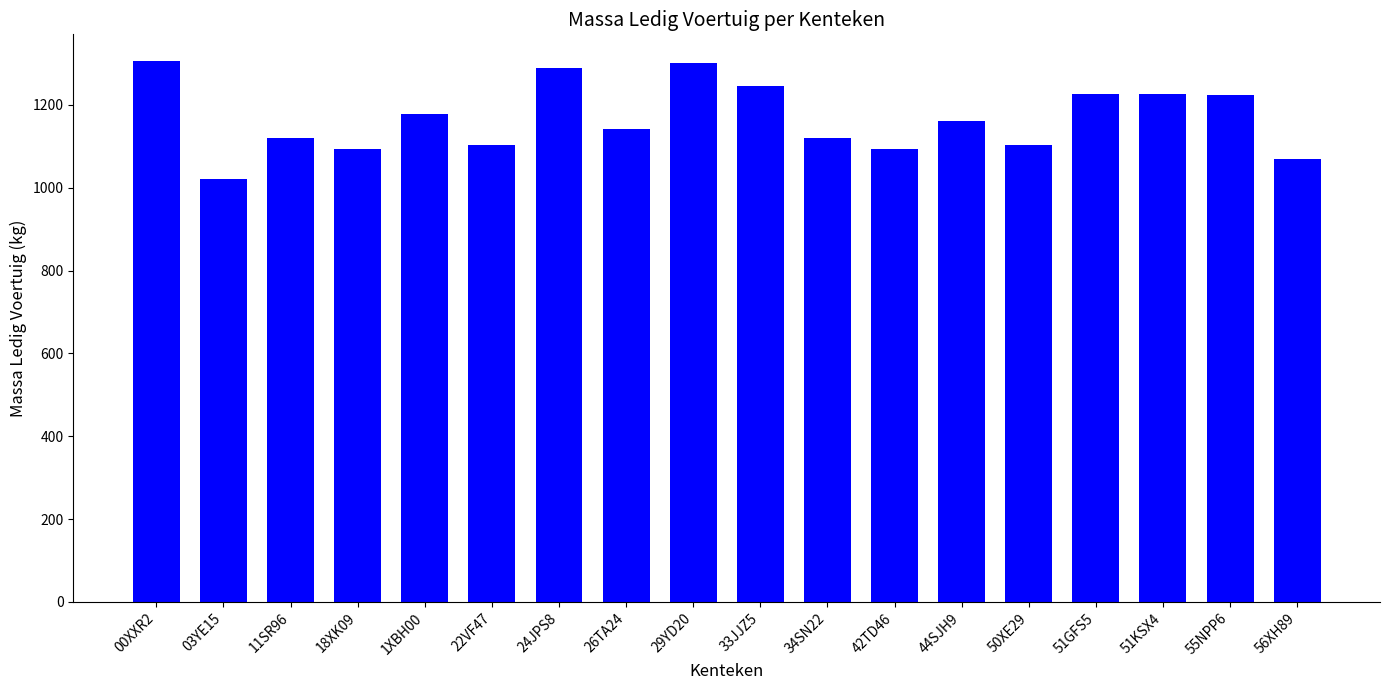

What is the value of the 1st bar from the left?

1305